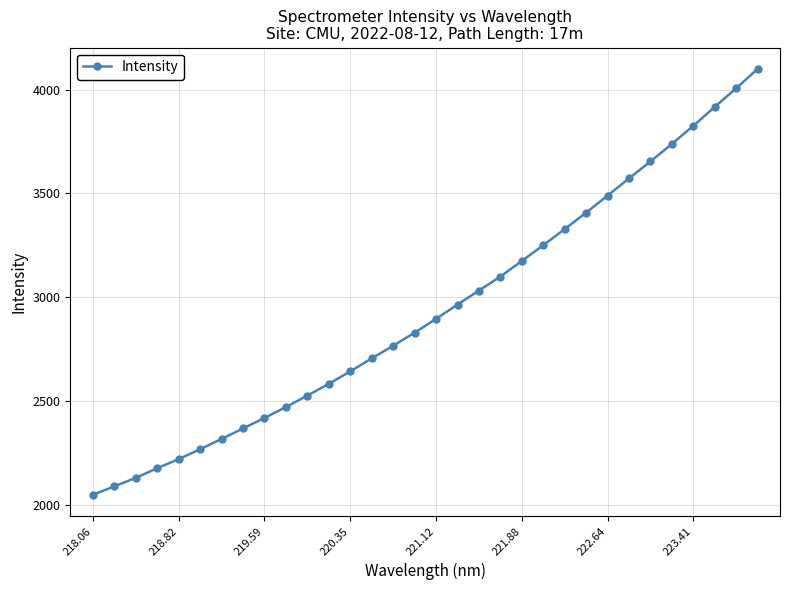

Is this an area chart (filled region under the line)?

No